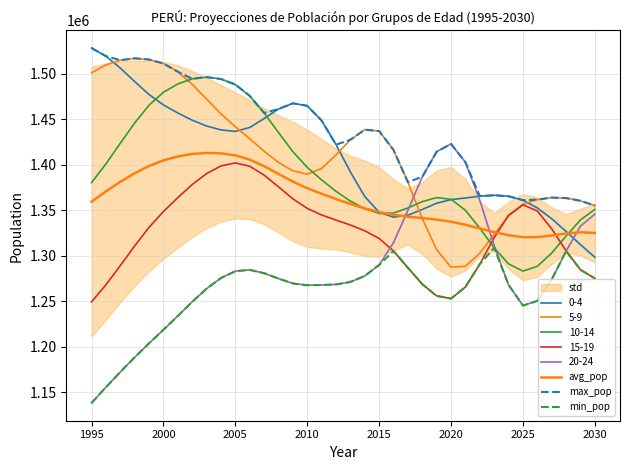

True or false: min_pop has a value of 1568125.5 at 2000.

False